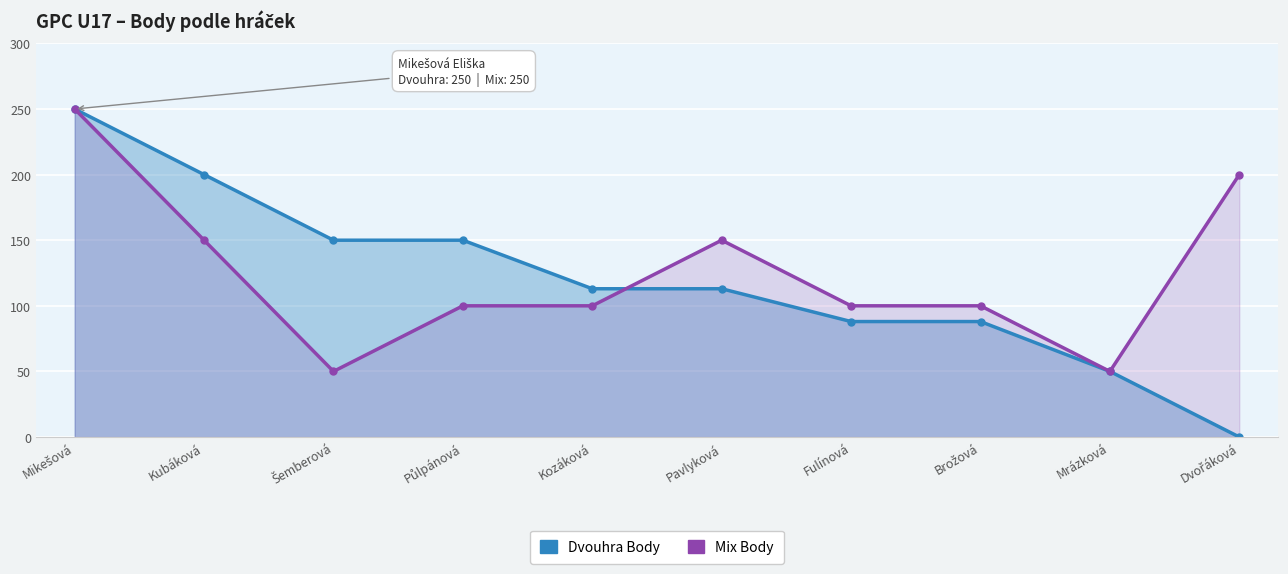

How many lines are shown in the chart?

2